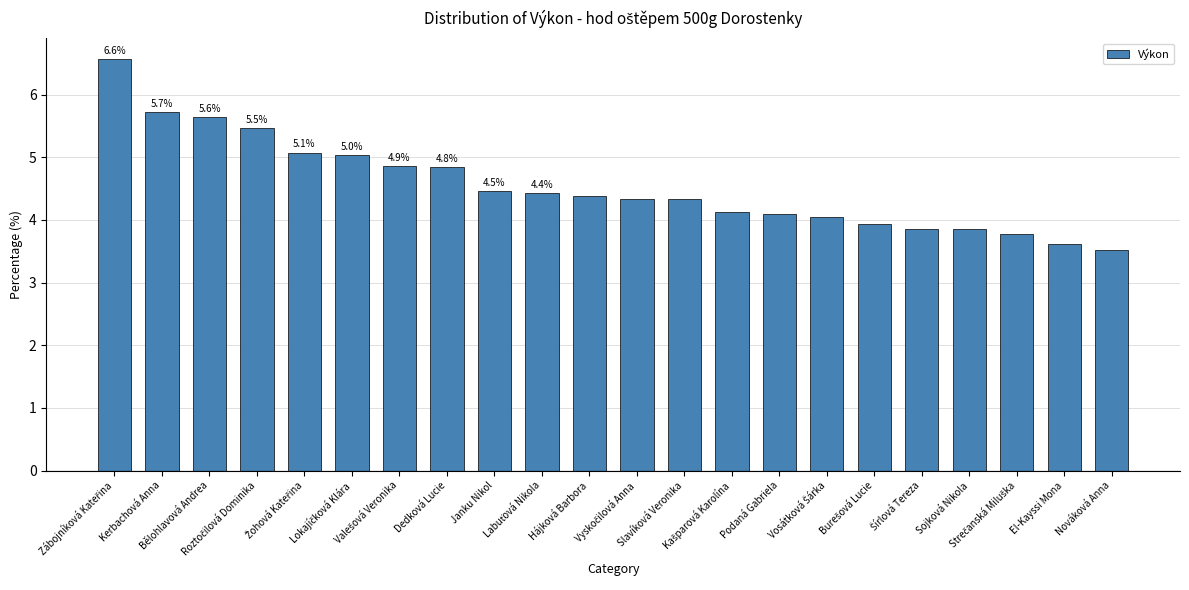

Count the number of categories in the chart.

22